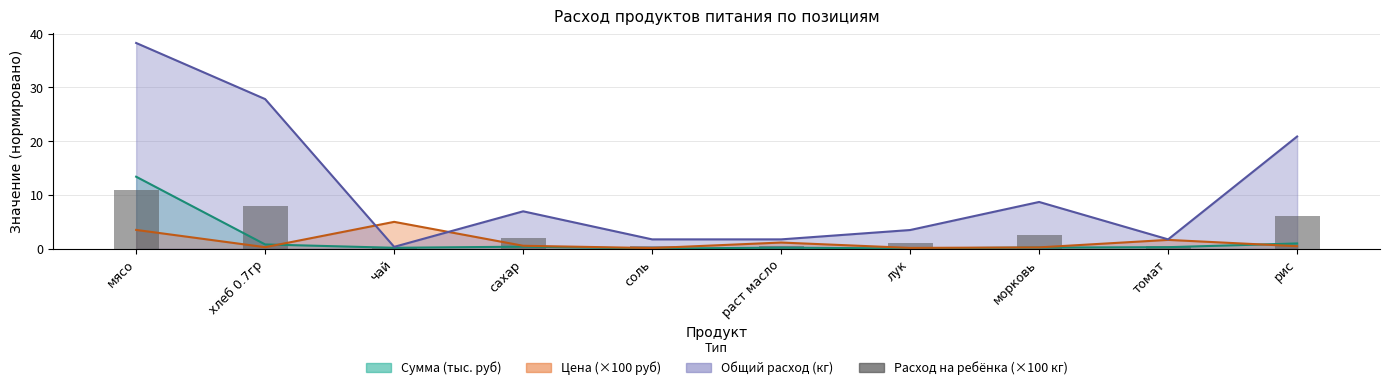

What is the label of the 6th bar from the right?

соль